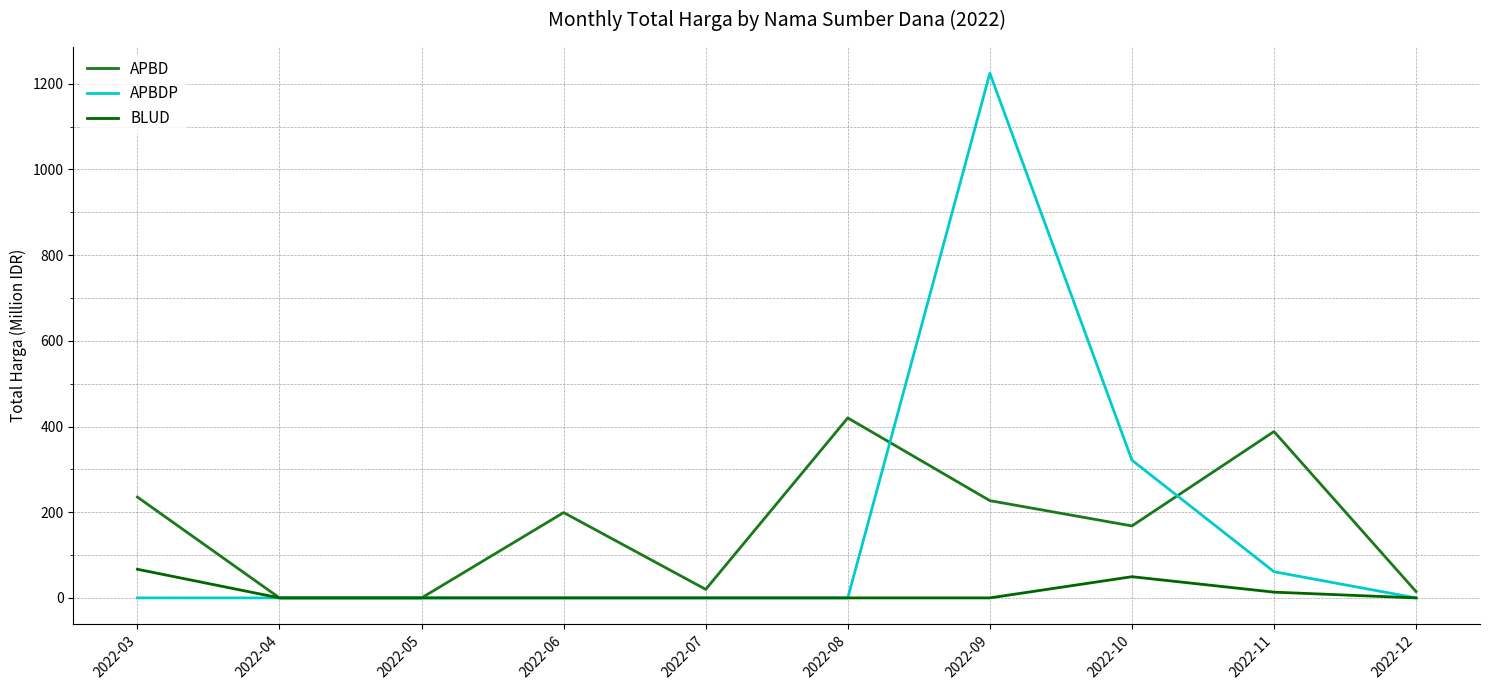

At which category is the sum across all series the highest?

2022-09